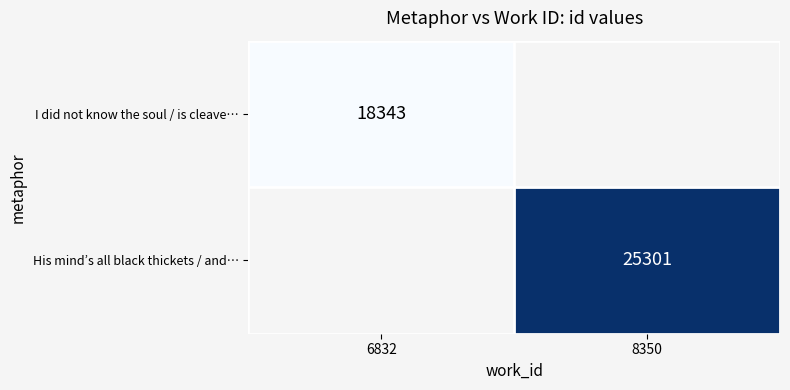

Which category has the lowest value across all series?

6832